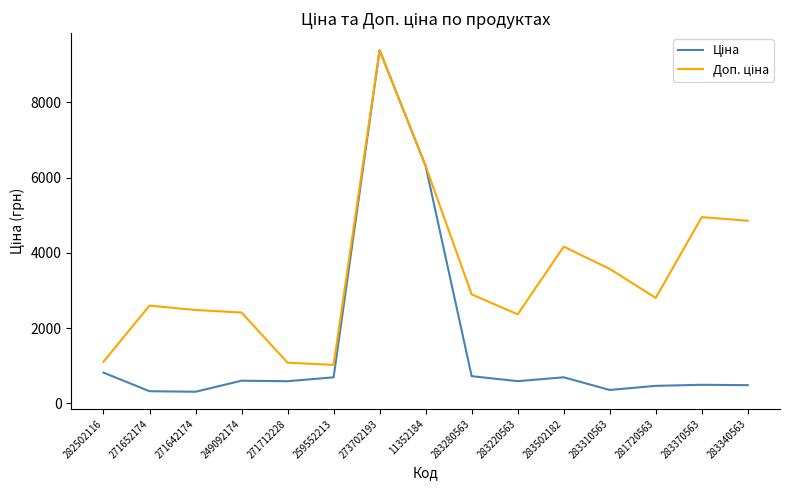

What is the difference between the highest and lowest values at 283502182?

3471.3